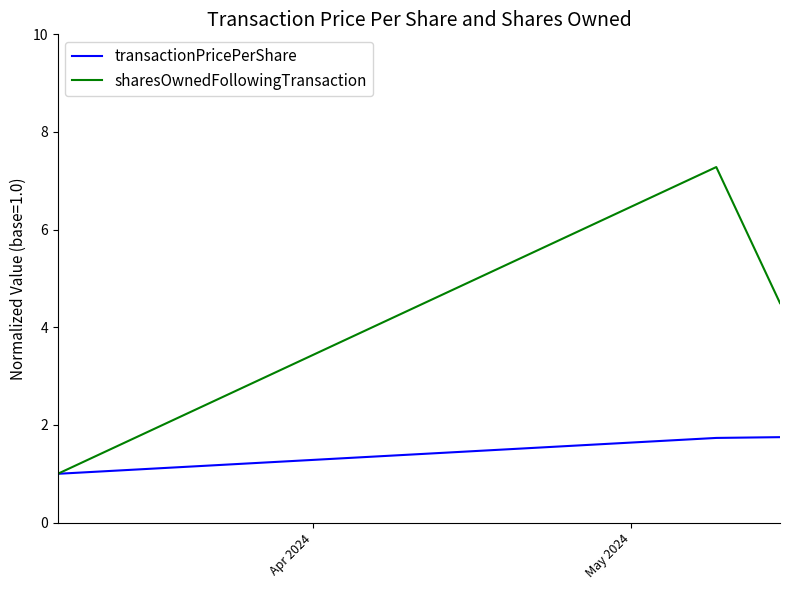

What is the minimum value for sharesOwnedFollowingTransaction?

1.0